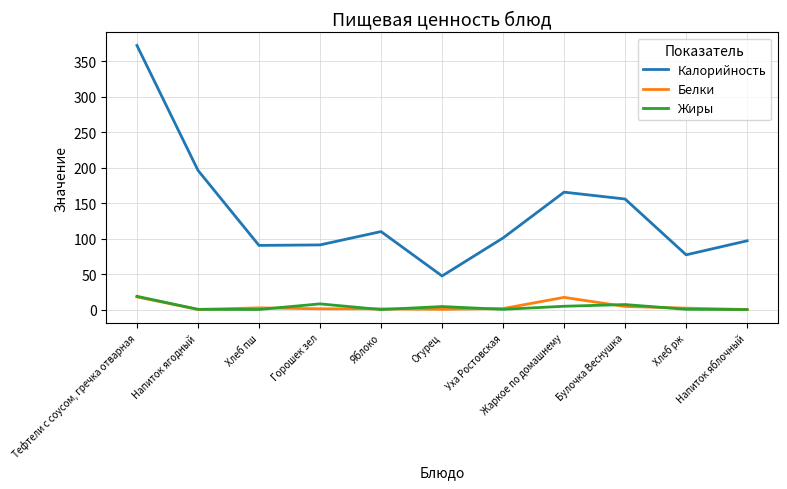

Which series has the widest spread of values?

Калорийность